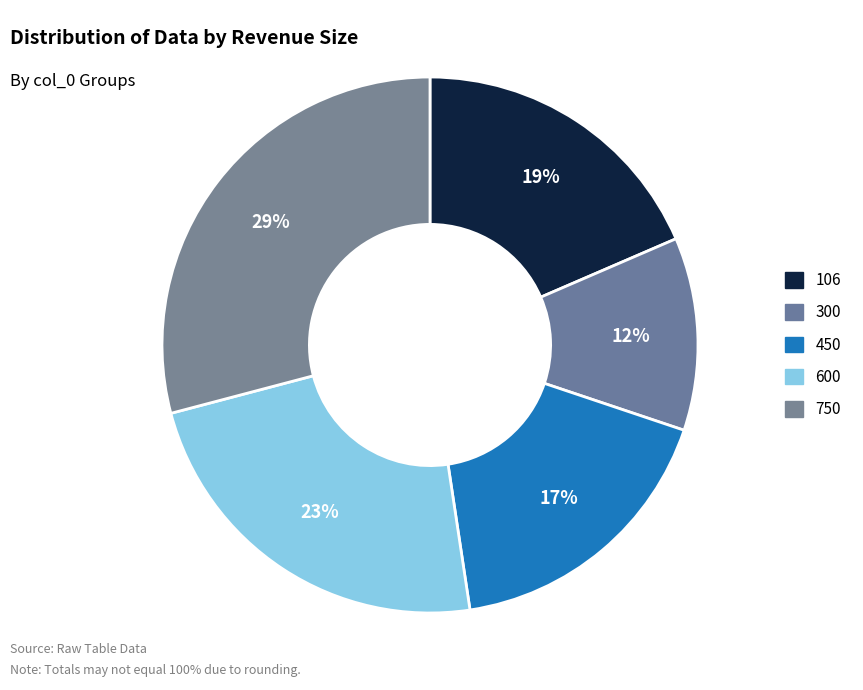

What percentage is NOT represented by 750?

70.9%